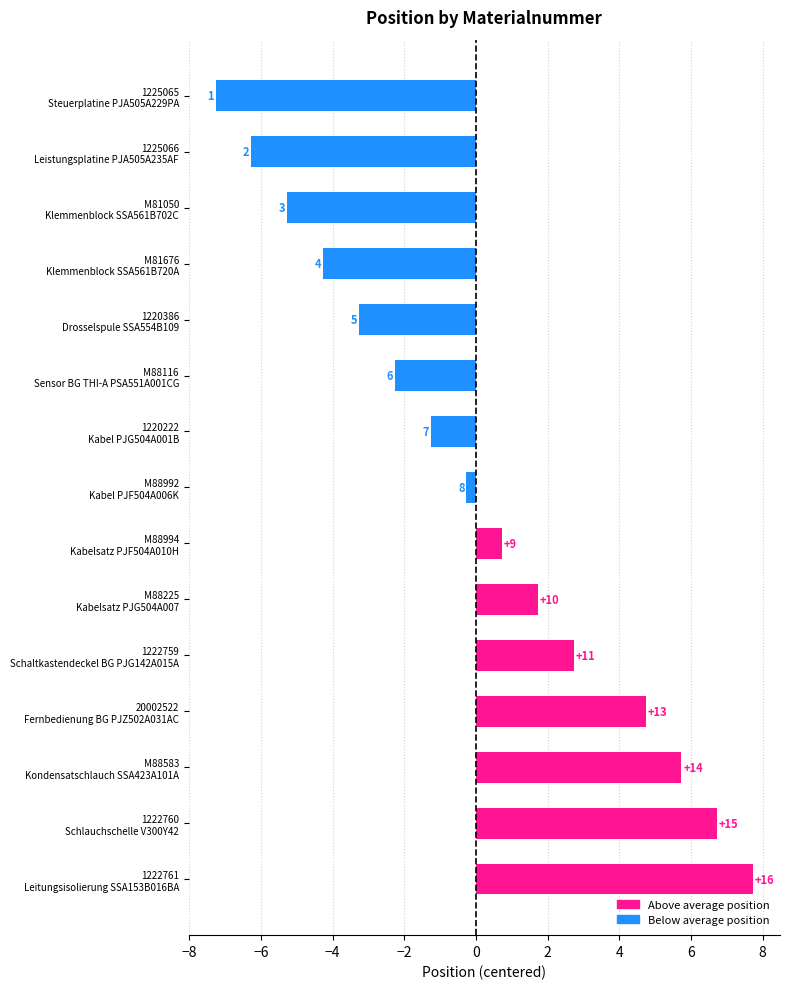

How many bars are there in total?

15